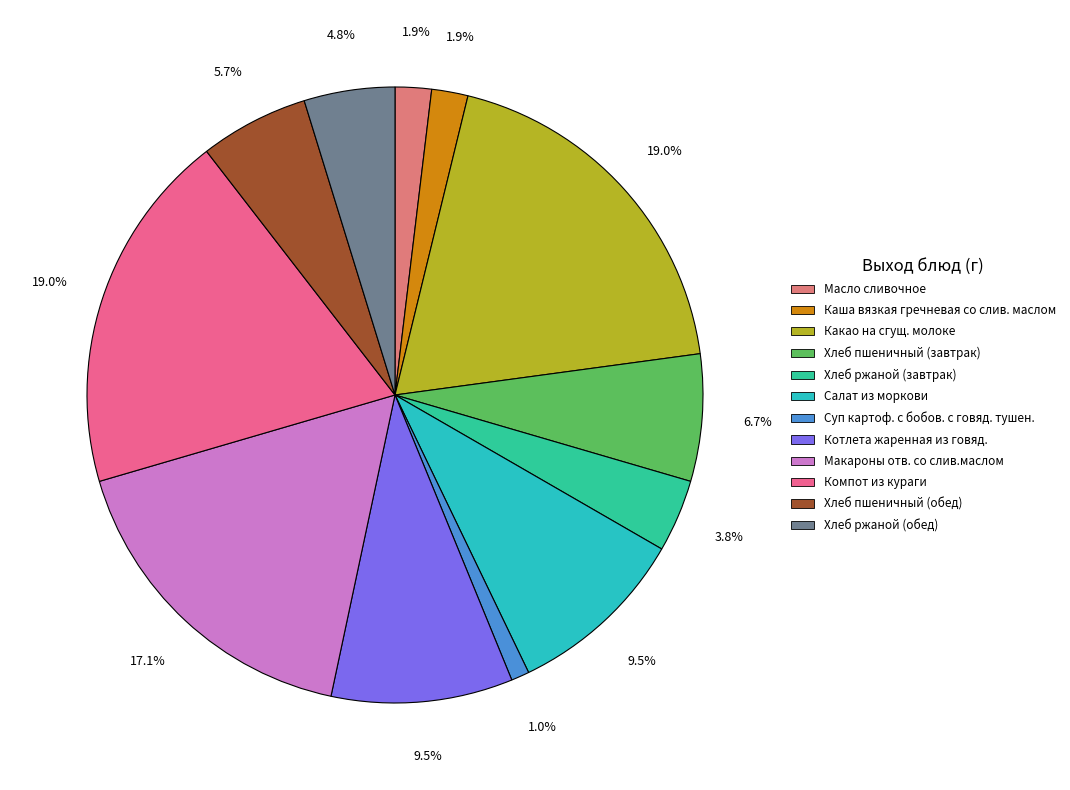

How many segments does this pie chart have?

12